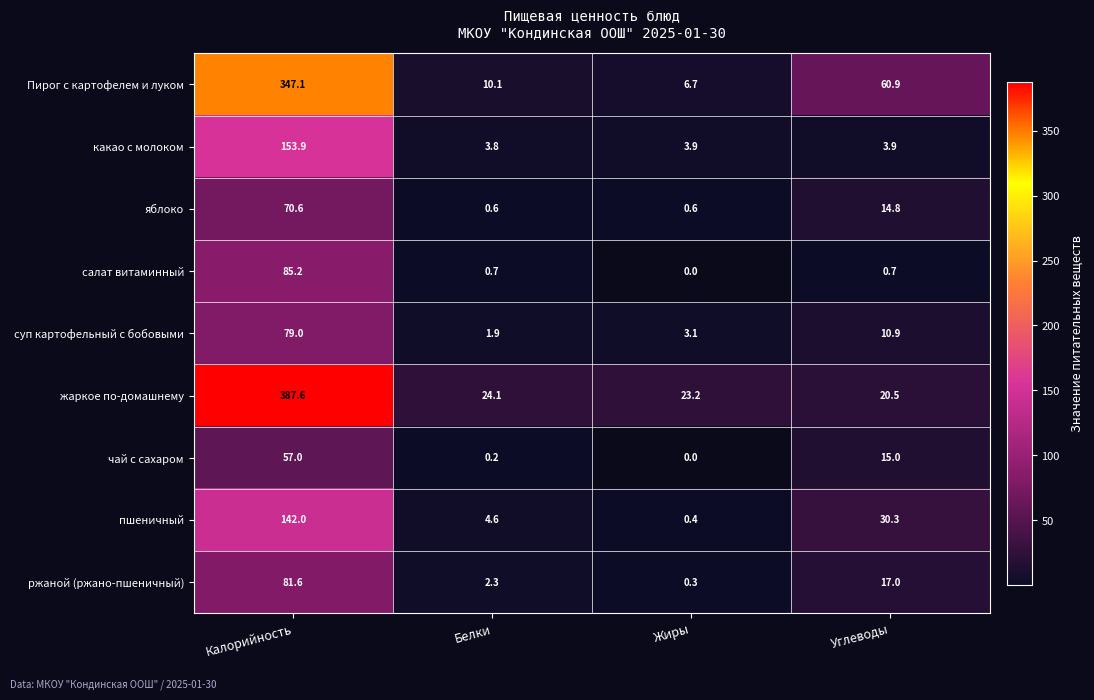

At Белки, list the series in order from smallest to largest.

чай с сахаром, яблоко, салат витаминный, суп картофельный с бобовыми, ржаной (ржано-пшеничный), какао с молоком, пшеничный, Пирог с картофелем и луком, жаркое по-домашнему